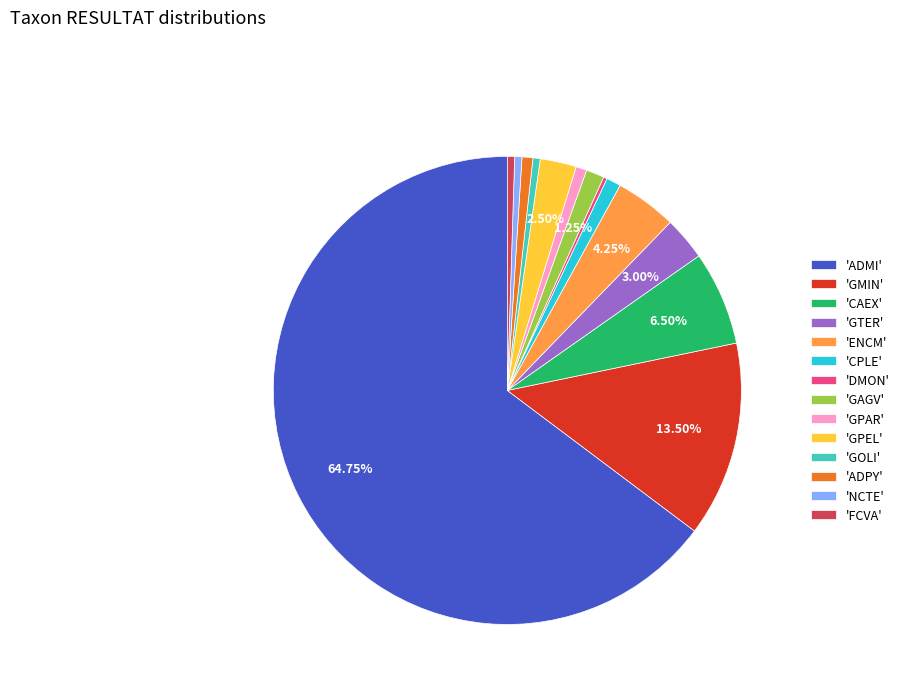

Between 'ADMI' and 'FCVA', which is larger?

'ADMI'